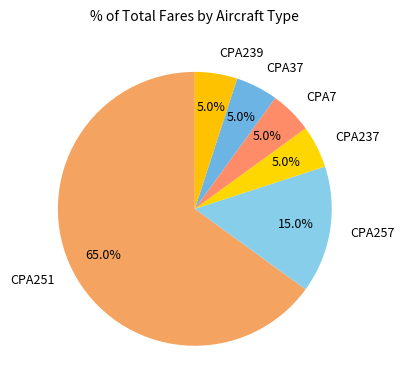

What percentage is the CPA237 slice, to the nearest percent?

5%